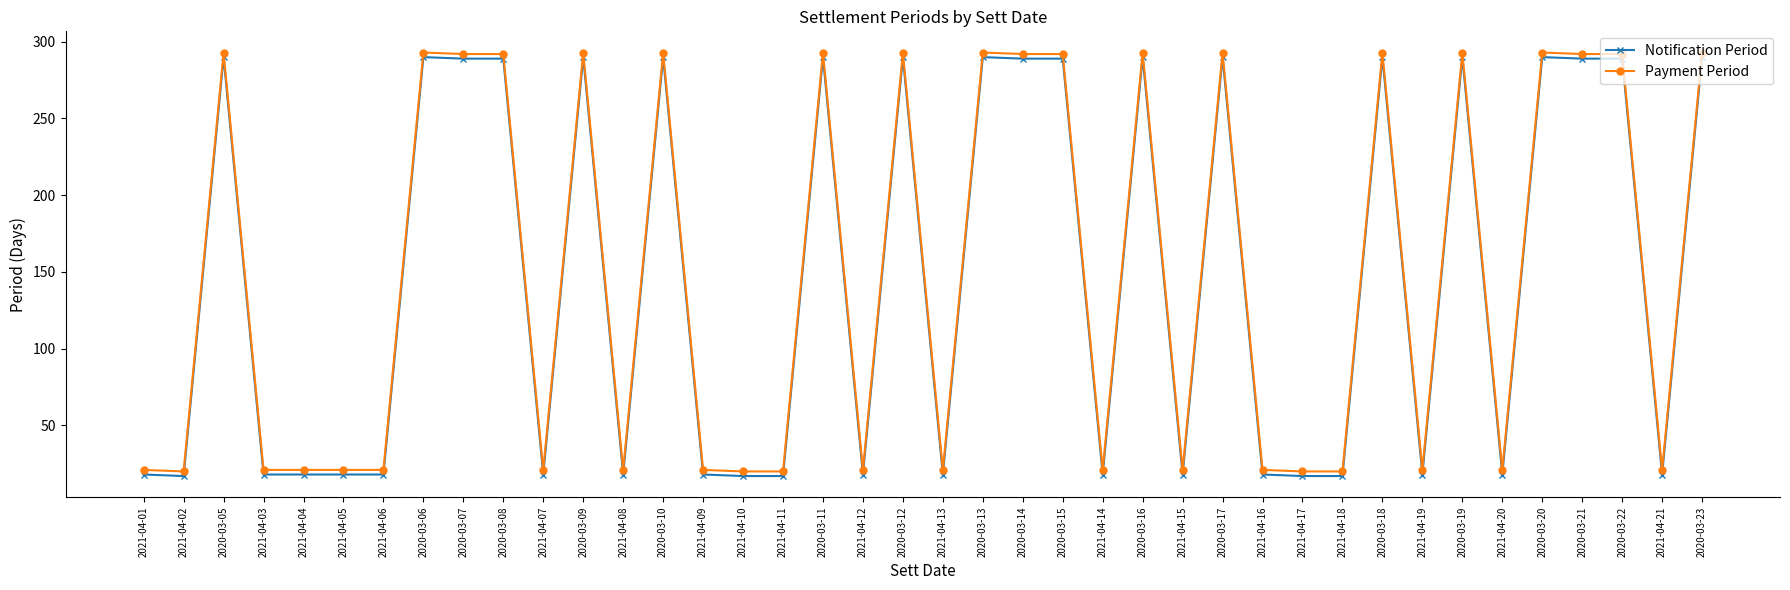

How many data points does each series have?

40